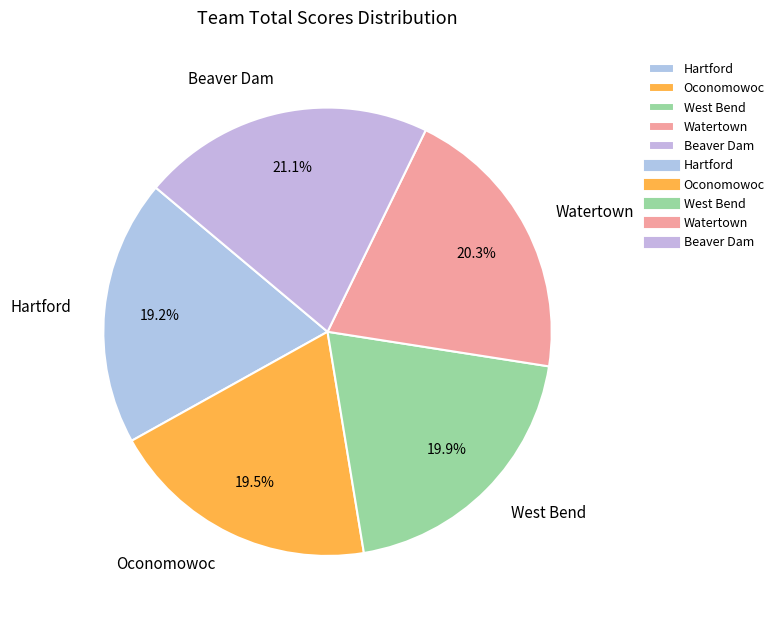

Combined, what portion of the pie is West Bend and Oconomowoc?

39.4%